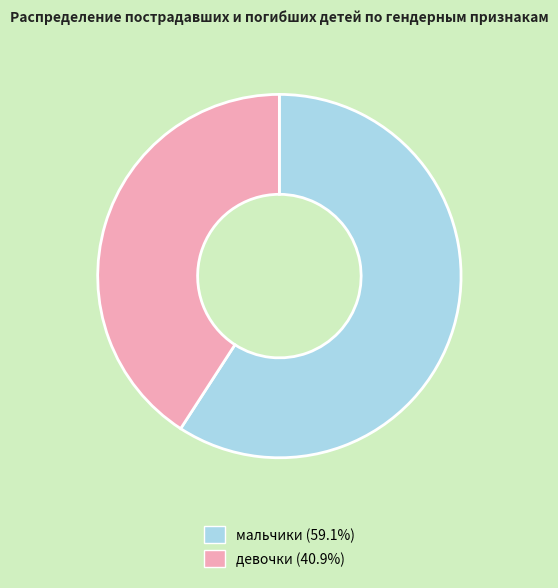

Do мальчики and девочки together represent more than half of the pie?

Yes